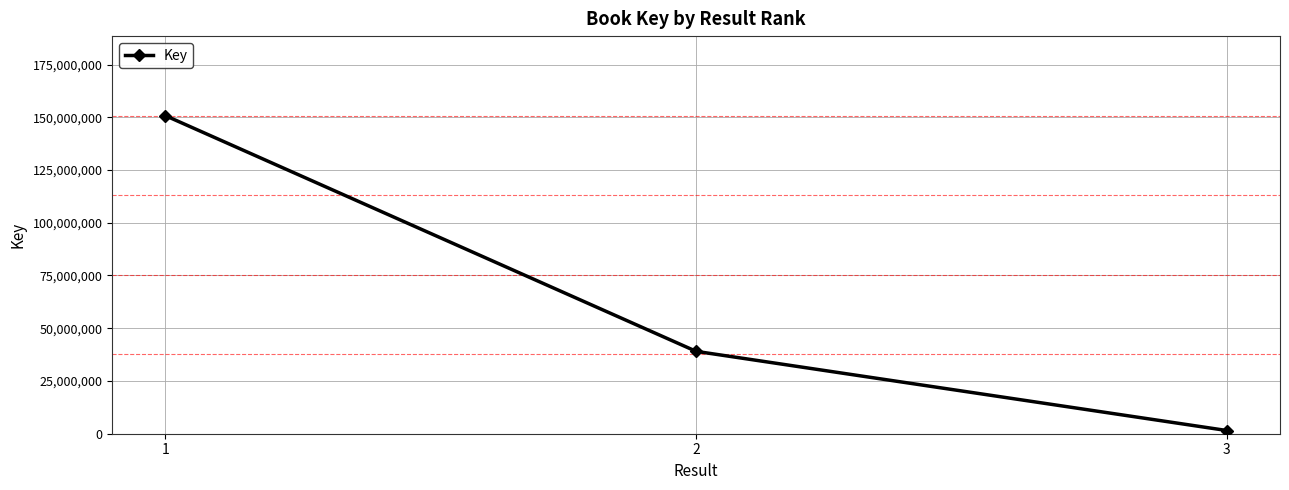

The value at 2 is 25893520. True or false?

False